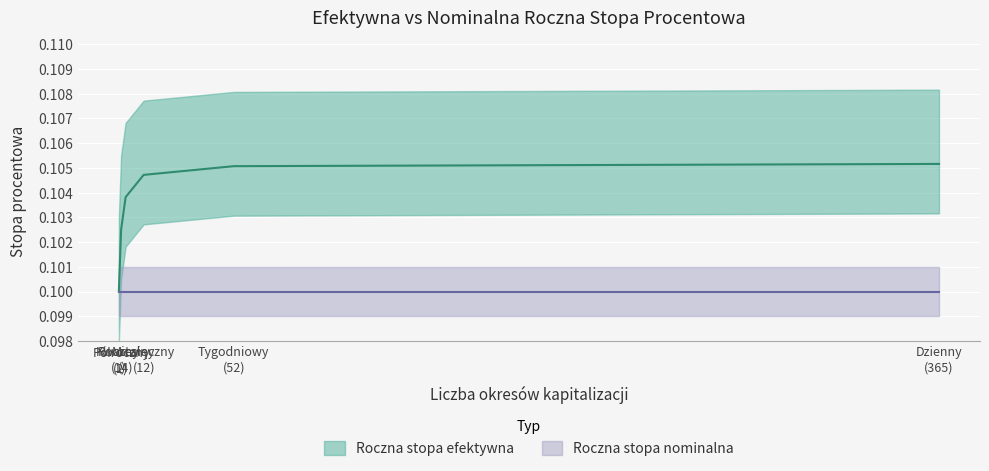

Between Półroczny (2) and Dzienny (365), which is larger?

Dzienny (365)